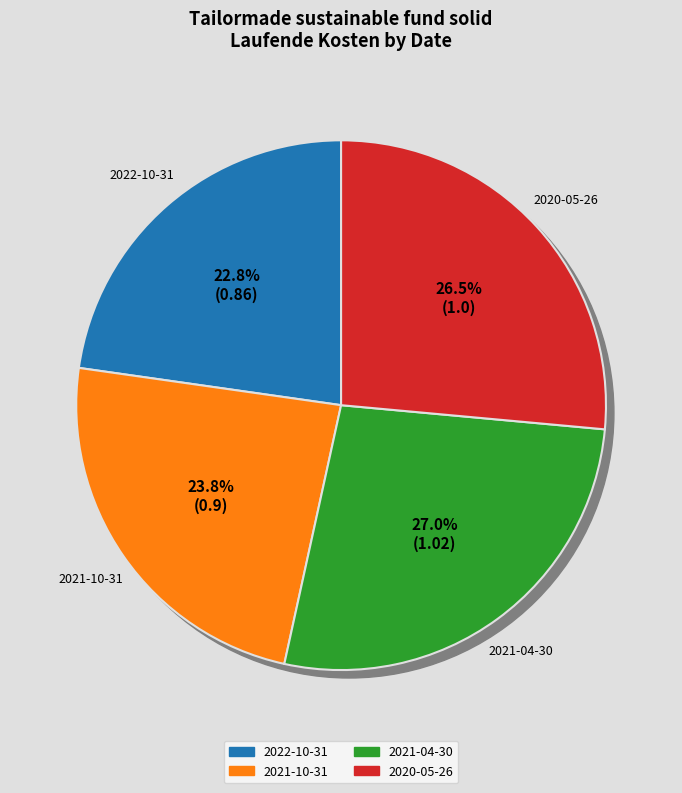

Which slice is the smallest?

2022-10-31